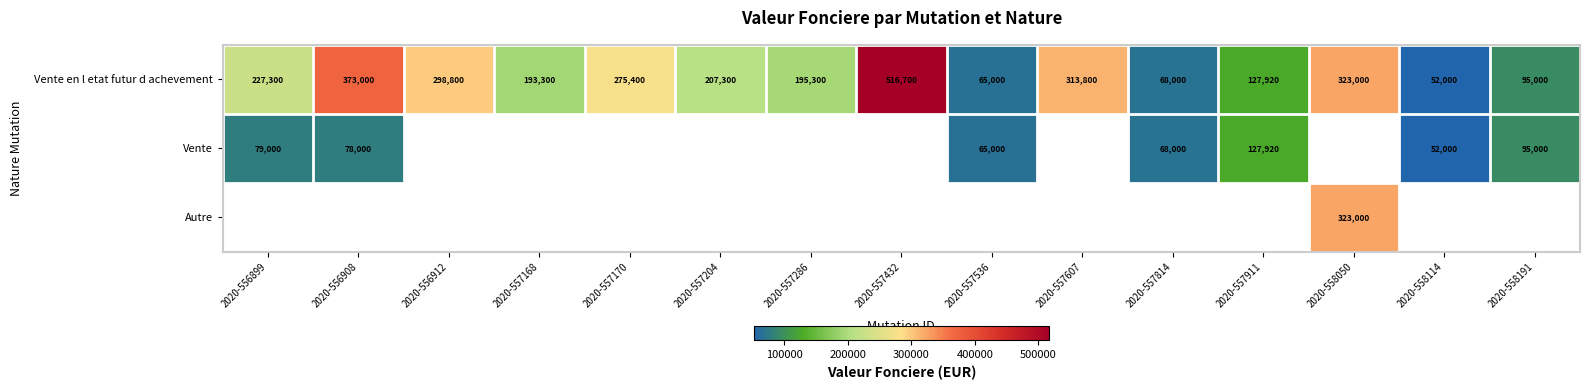

Is it true that Vente en l etat futur d achevement equals 313800 at 2020-557607?

True